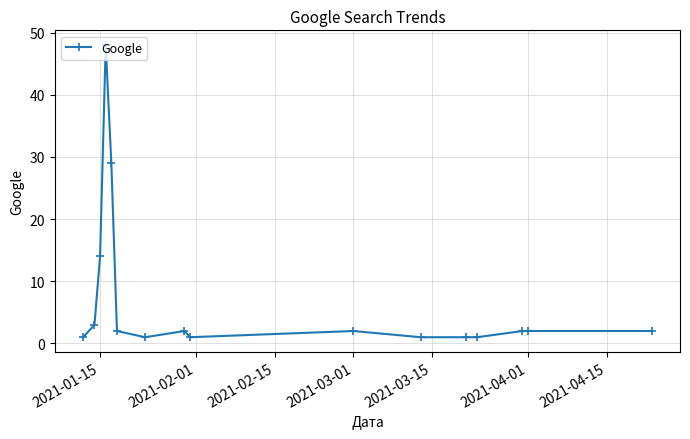

How many lines are shown in the chart?

1